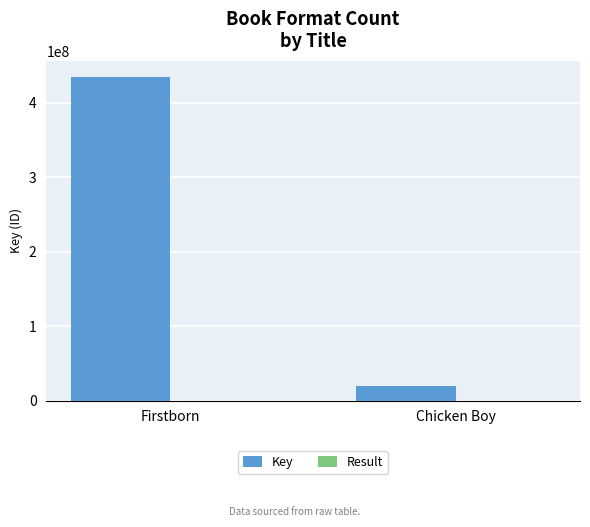

Which category has the highest value across all series?

Firstborn